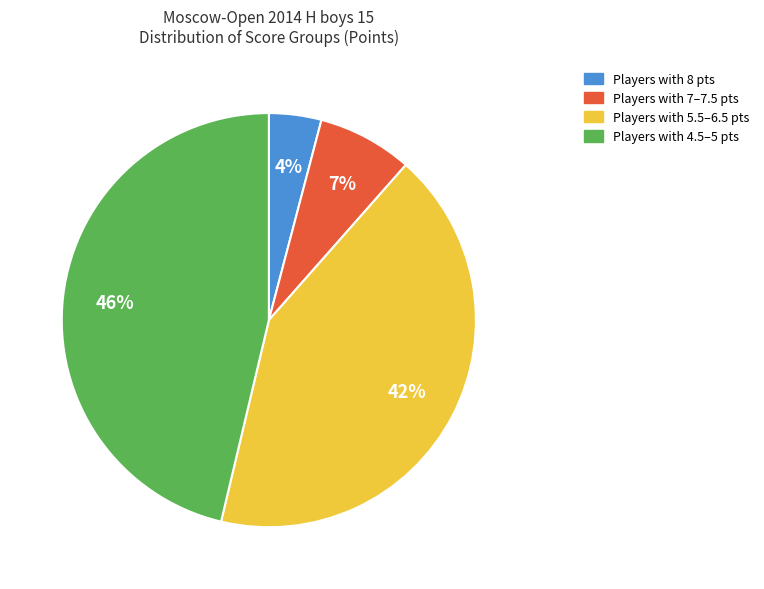

To the nearest percent, what is the difference between the largest and smallest slice percentages?

42%